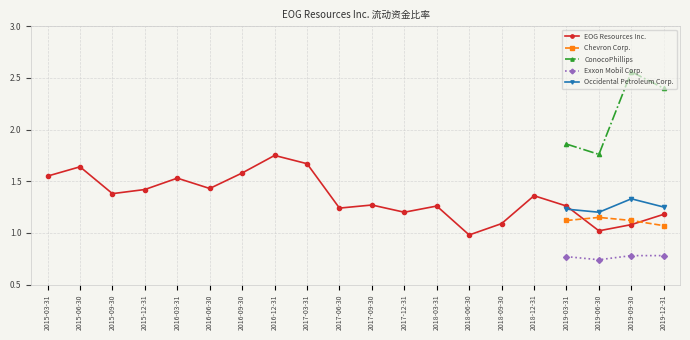

At which category does Occidental Petroleum Corp. reach its first local peak?

2019-09-30